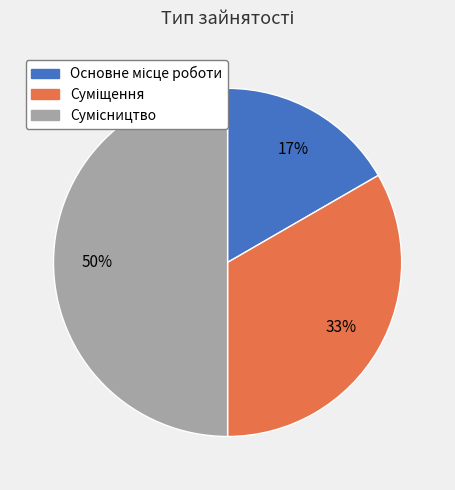

Count the number of slices in the pie.

3